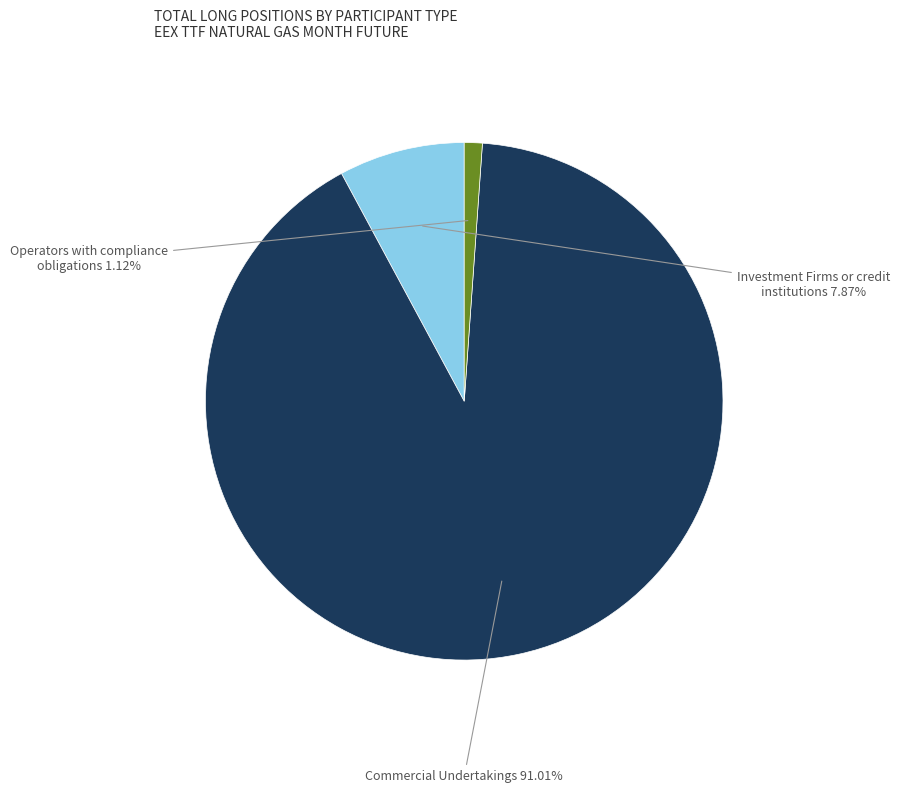

Does any single category account for the majority?

Yes